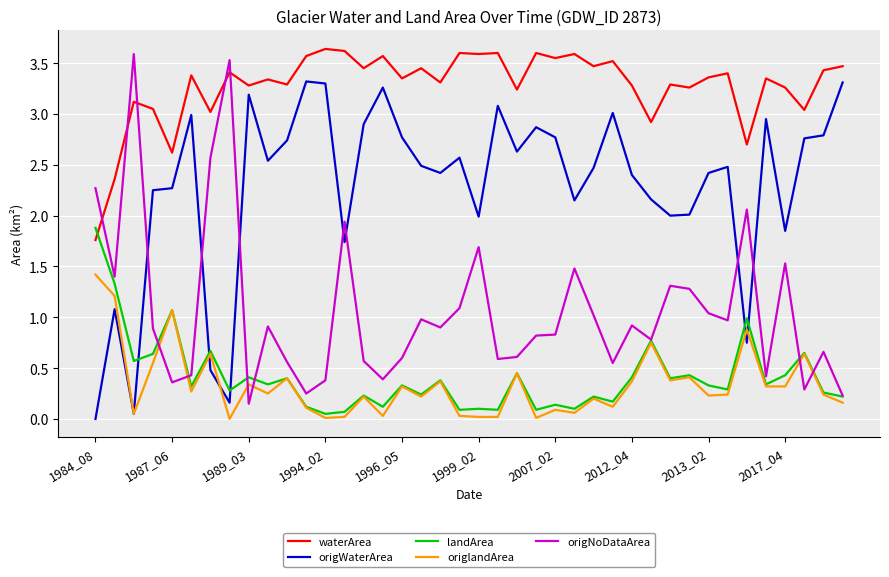

Which series has the largest total across all categories?

waterArea